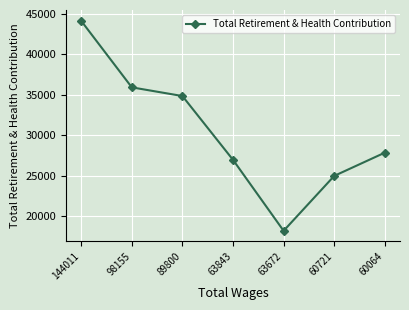

Rank the categories by value from lowest to highest.

63672, 60721, 63843, 60064, 89800, 98155, 144011